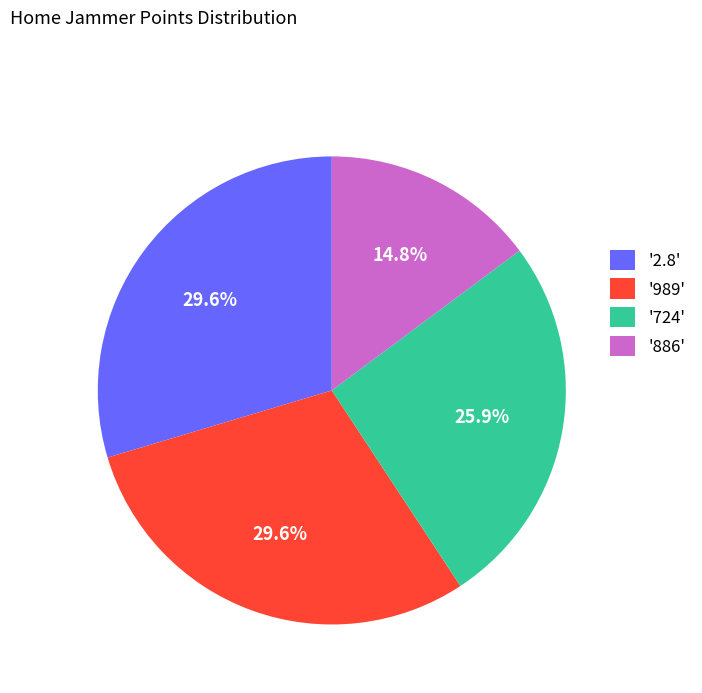

Is there a majority slice in this chart?

No